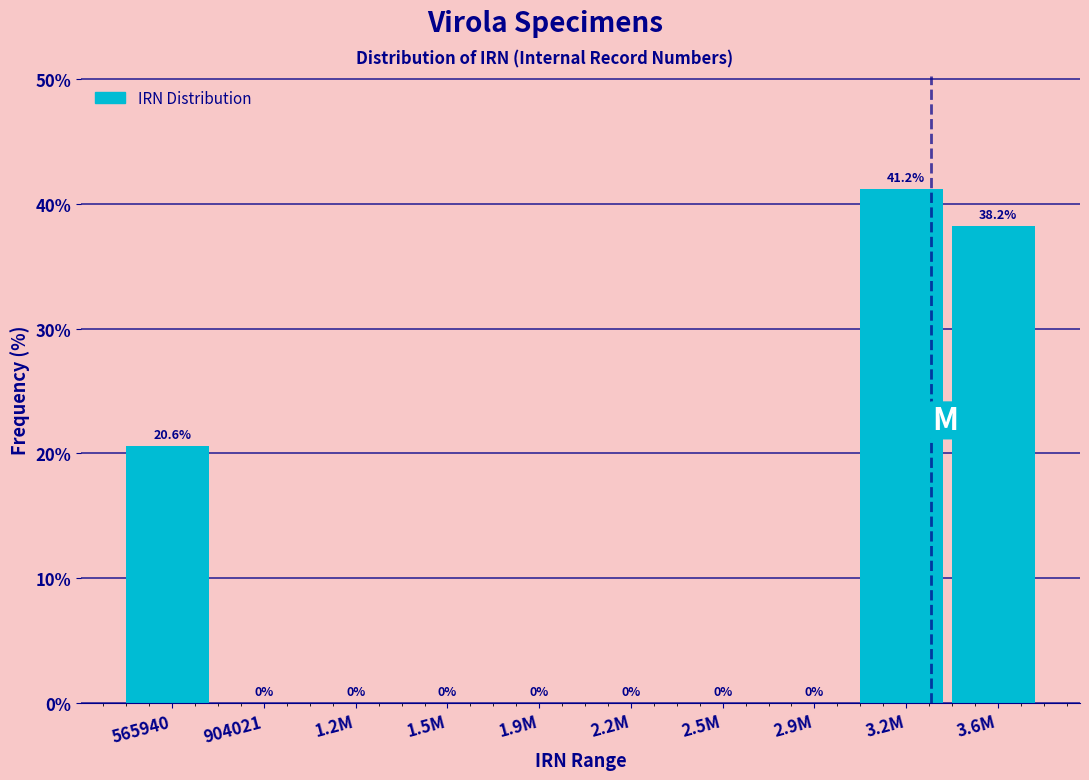

Reading left to right, list all the values displayed in this chart.

565940=20.6	904021=0.0	1.2M=0.0	1.5M=0.0	1.9M=0.0	2.2M=0.0	2.5M=0.0	2.9M=0.0	3.2M=41.2	3.6M=38.2